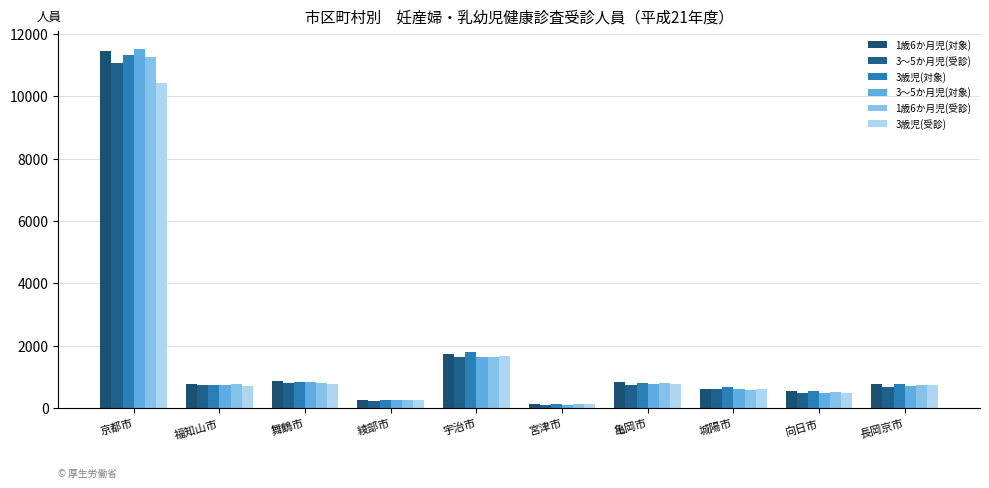

What is the difference between the second highest and minimum values in the 1歳6か月児(対象) series?

1605